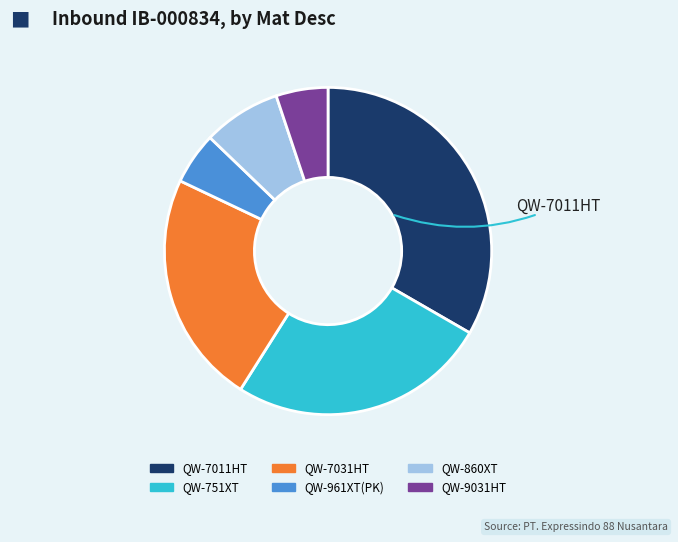

Do QW-860XT and QW-7031HT together represent more than half of the pie?

No